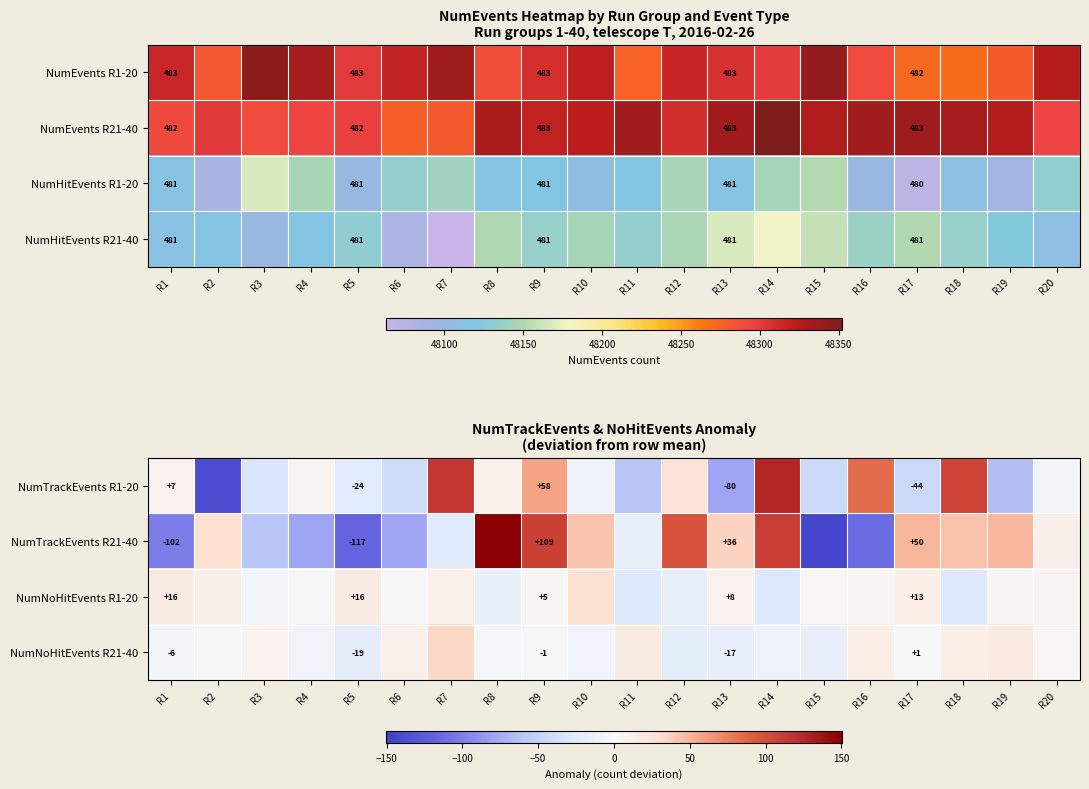

The NumHitEvents R21-40 series shows 481 at R13. True or false?

True